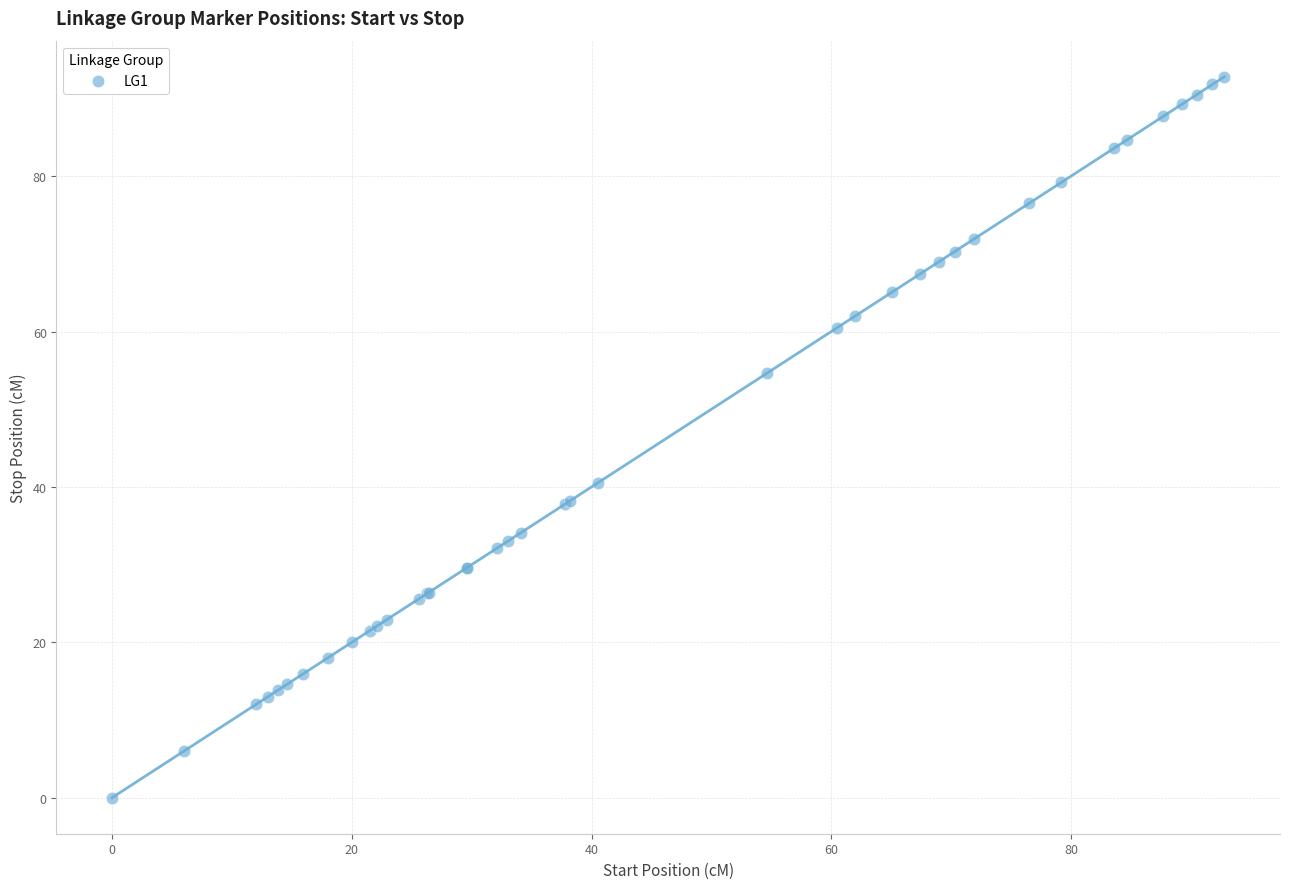

What Y value in the scatter plot is closest to 46?

40.5